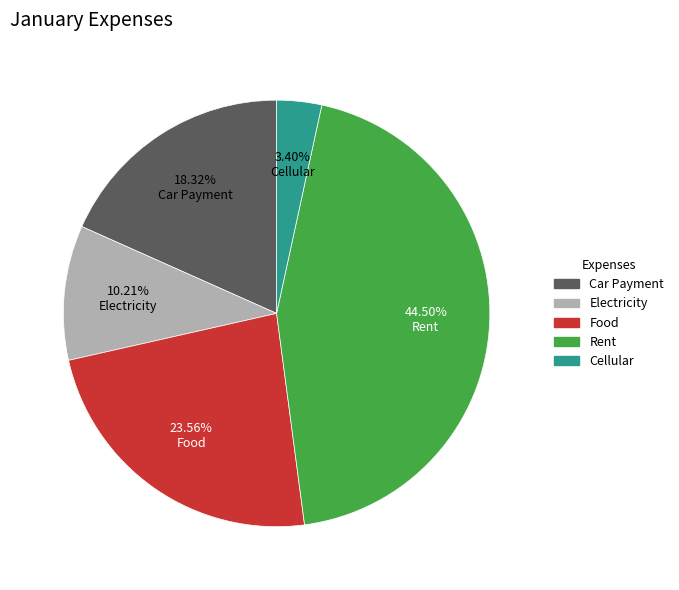

Is there any slice that represents more than half of the pie?

No